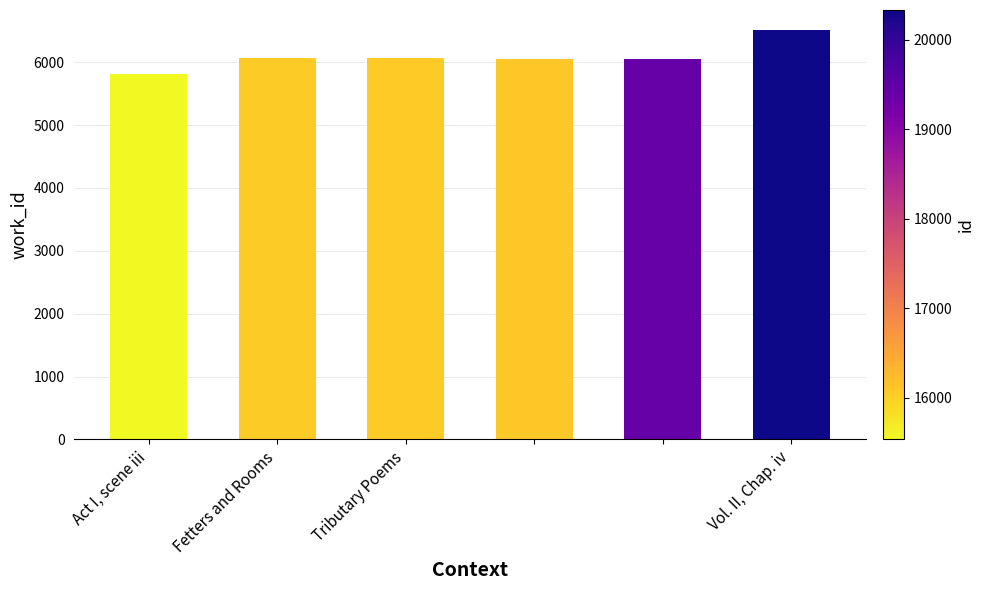

What is the minimum value shown in the chart?

5820